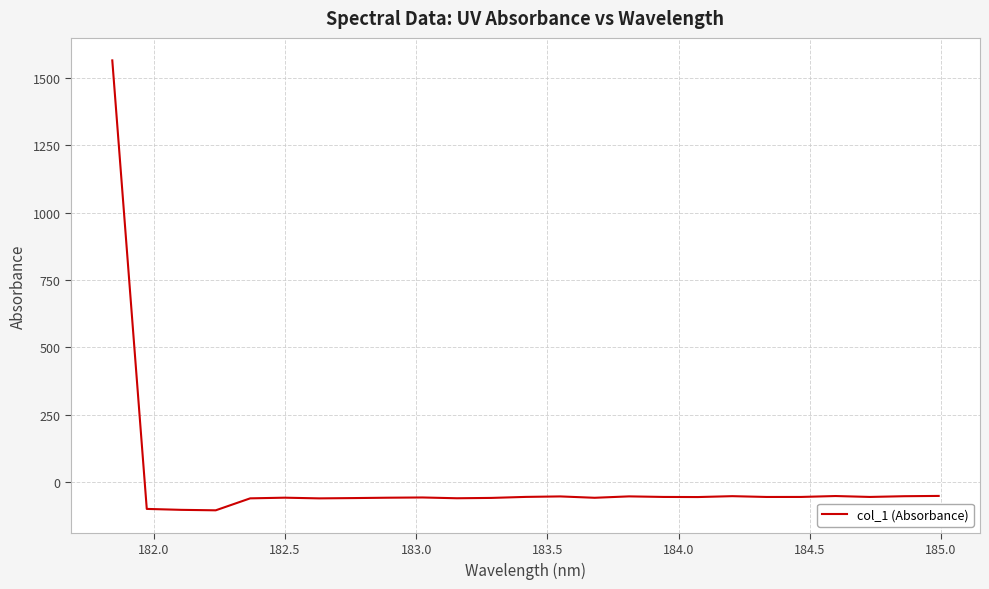

What is the greatest value displayed?

1564.1